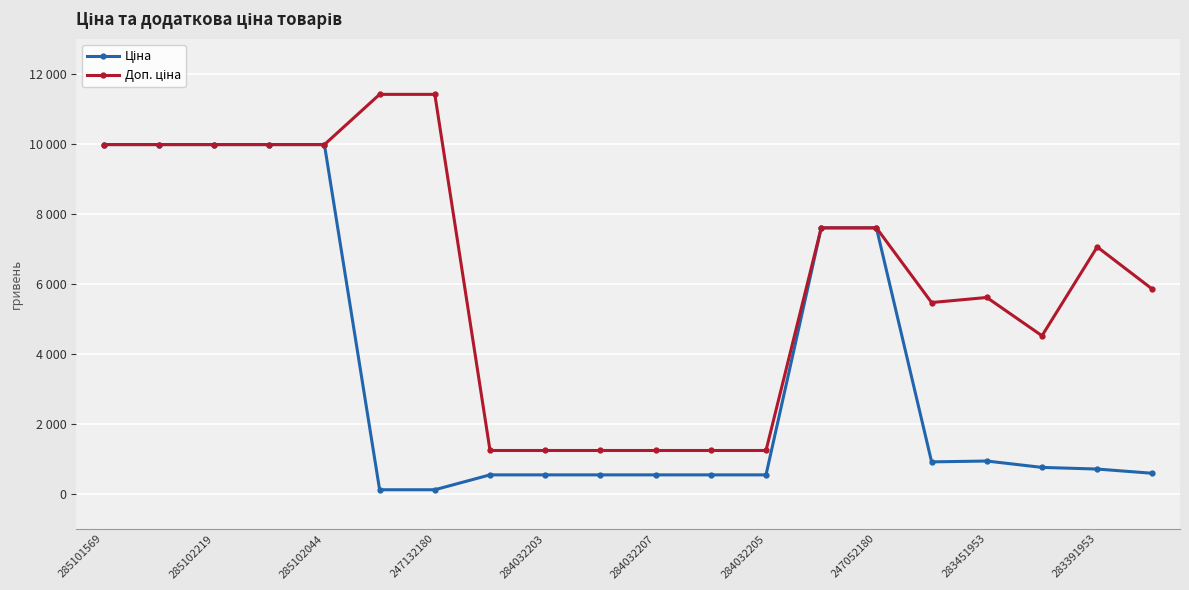

True or false: Ціна and Доп. ціна intersect in this chart.

False